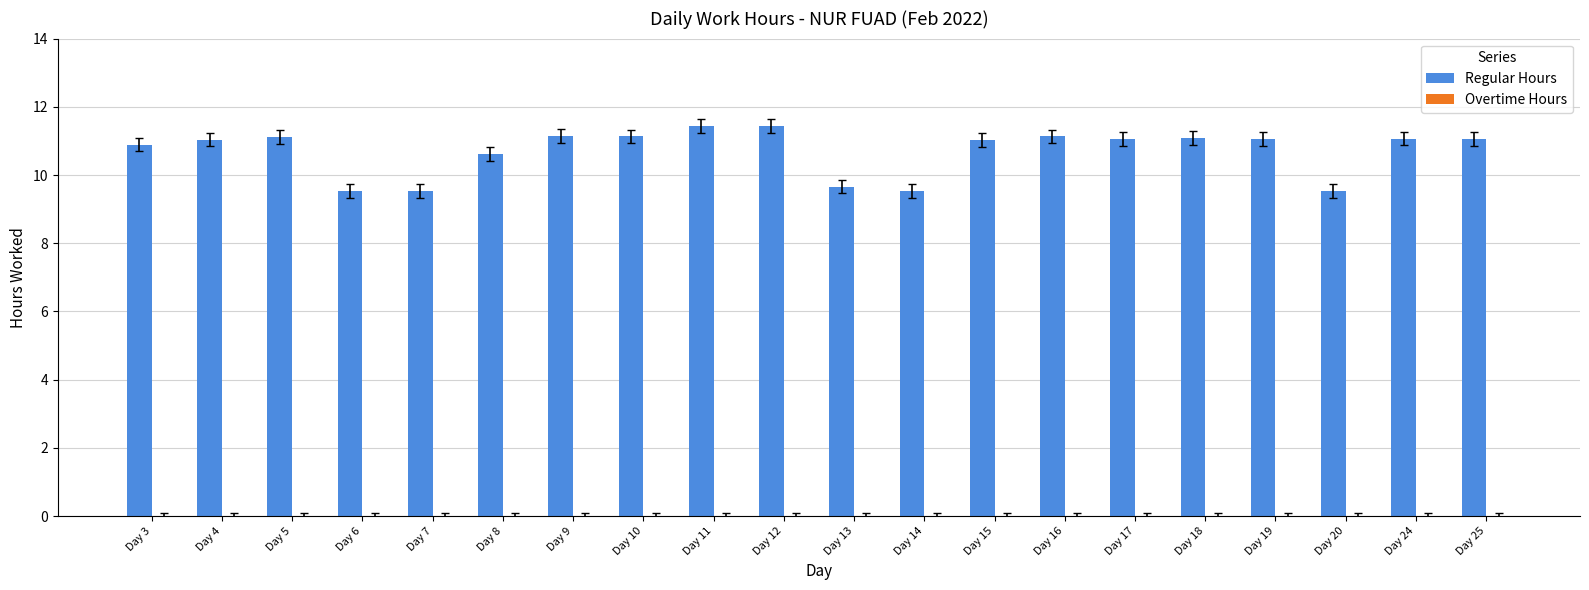

How many series are shown in this chart?

1